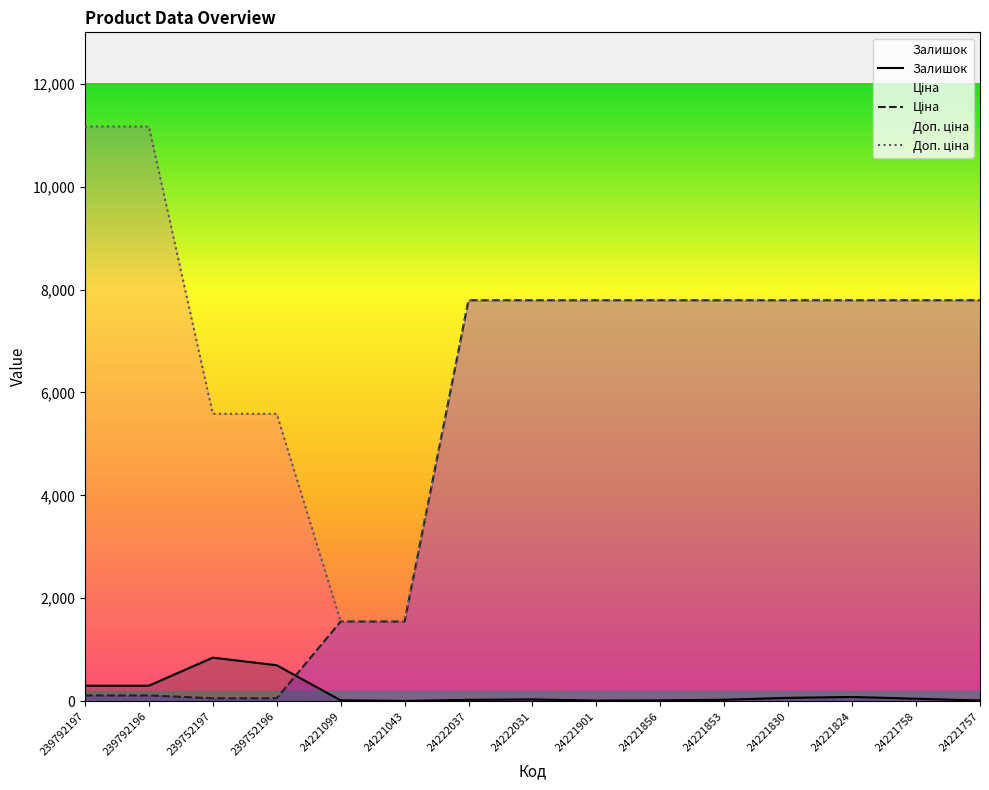

Which series has the widest spread of values?

Доп. ціна